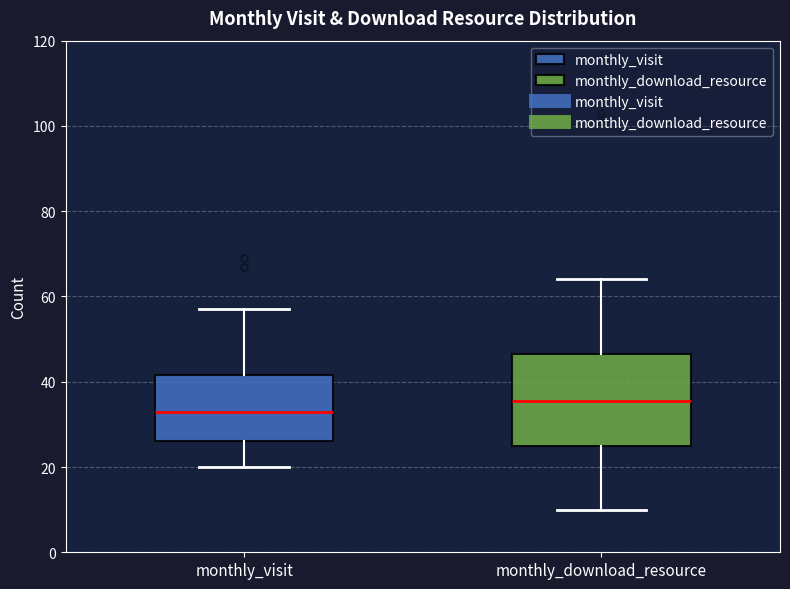

Reading left to right, read every box against the y-axis: the position of its median line, the range the box covers, and the ends of its whiskers. The values are not printed on the chart, so give them approximately, as read against the axis.

monthly_visit: median 34, box 26 to 42, whiskers 20 to 58
monthly_download_resource: median 36, box 26 to 46, whiskers 10 to 64